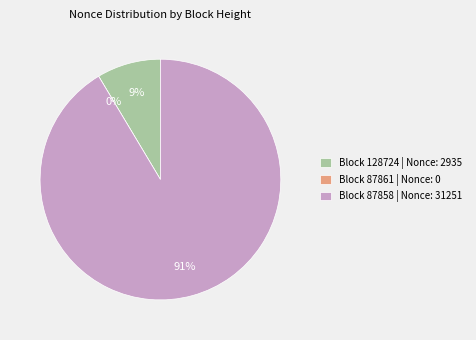

Which slice is the smallest?

87861